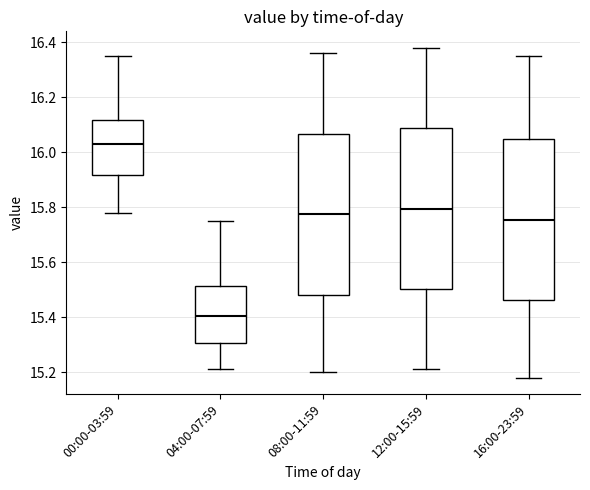

Reading left to right, transcribe this box plot: for each box, give where its median line is, the range the box spans, and where its two whiskers end, as read against the y-axis. The values are not printed on the chart, so give them approximately, as read against the axis.

00:00-03:59: median 16.04, box 15.92 to 16.12, whiskers 15.78 to 16.36
04:00-07:59: median 15.40, box 15.30 to 15.52, whiskers 15.22 to 15.76
08:00-11:59: median 15.78, box 15.48 to 16.06, whiskers 15.20 to 16.36
12:00-15:59: median 15.80, box 15.50 to 16.08, whiskers 15.22 to 16.38
16:00-23:59: median 15.76, box 15.46 to 16.04, whiskers 15.18 to 16.36